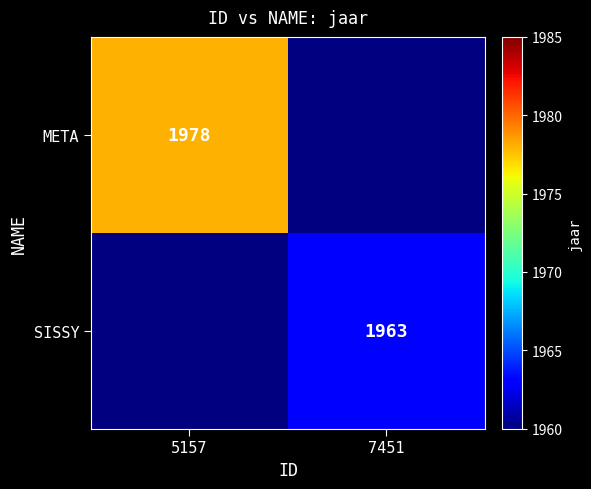

The value of META at 5157 is 3432. True or false?

False